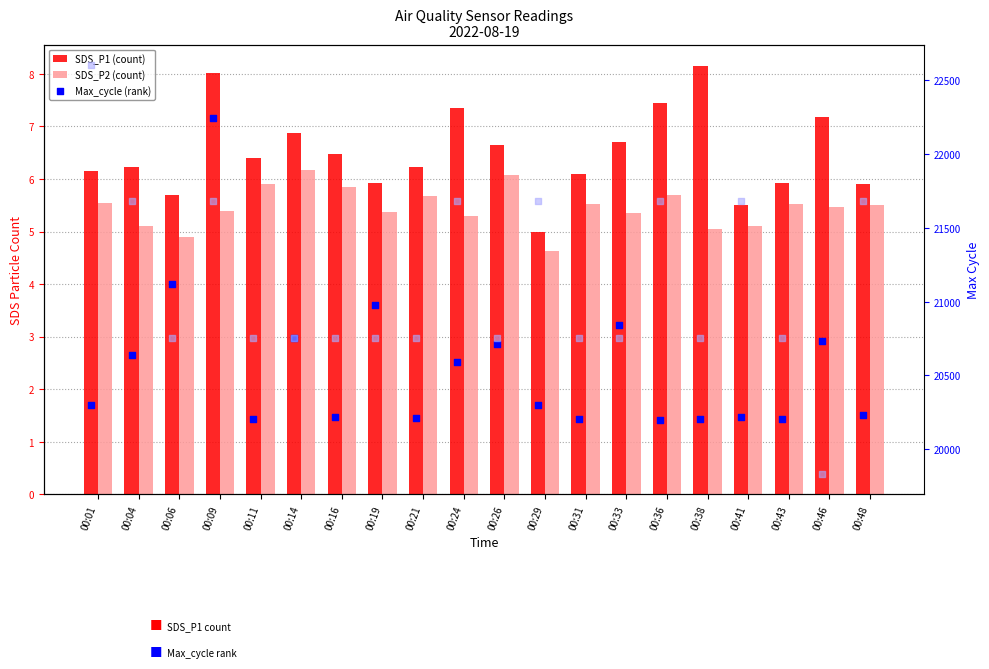

Which series reaches the maximum Y coordinate?

Max_cycle